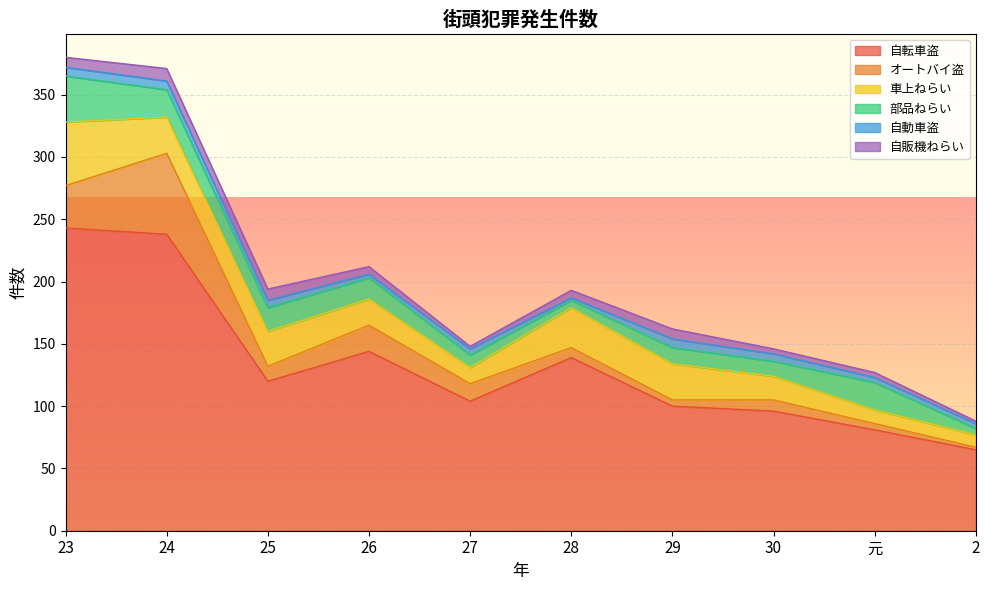

At which label does 車上ねらい reach its peak?

23